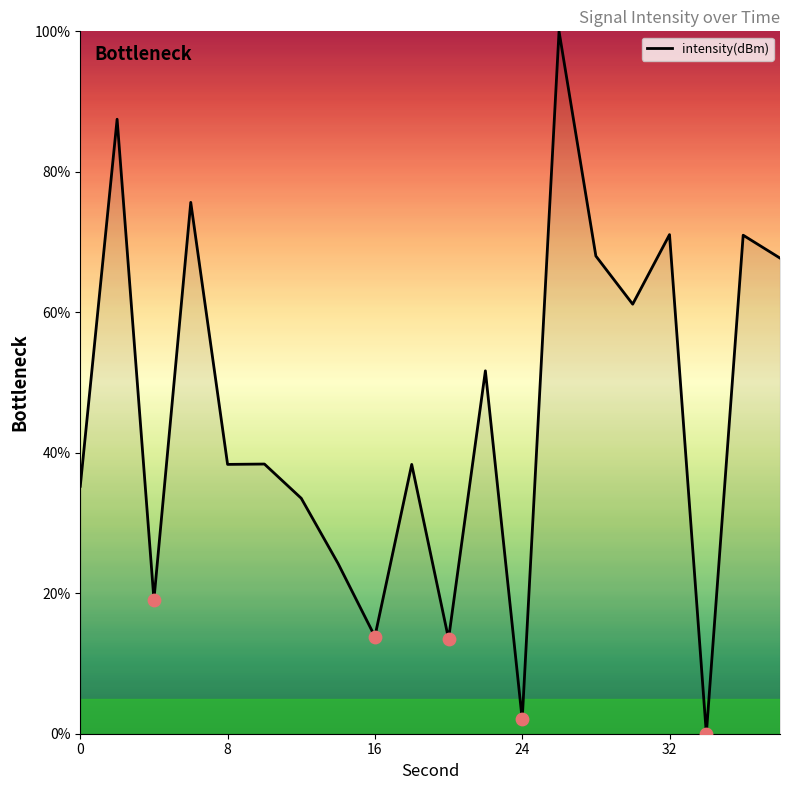

What is the difference between the maximum and minimum values?

100.0